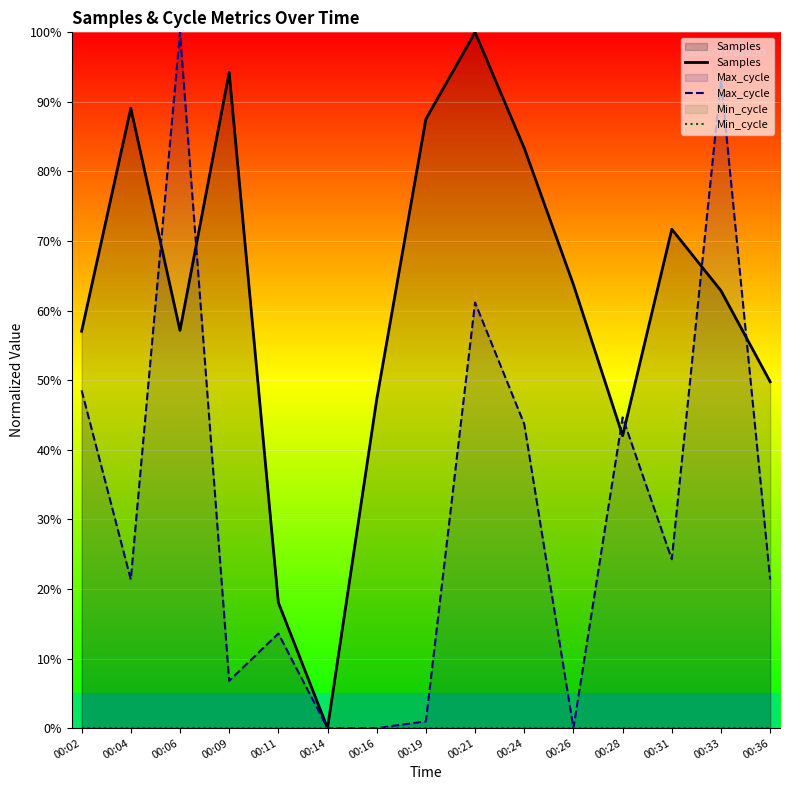

Which category has the lowest value in the Max_cycle series?

00:14